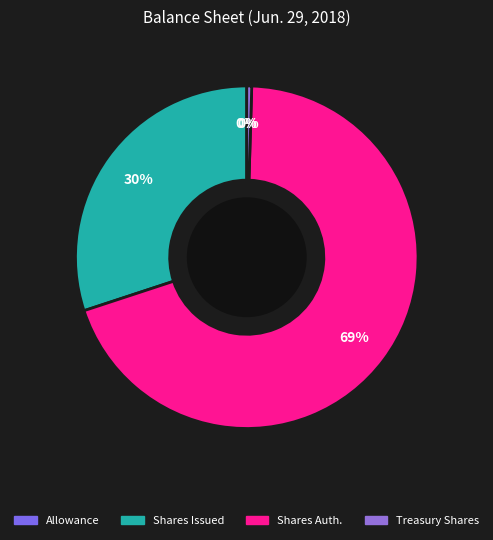

What is the smallest slice in the pie chart?

Account receivable allowance